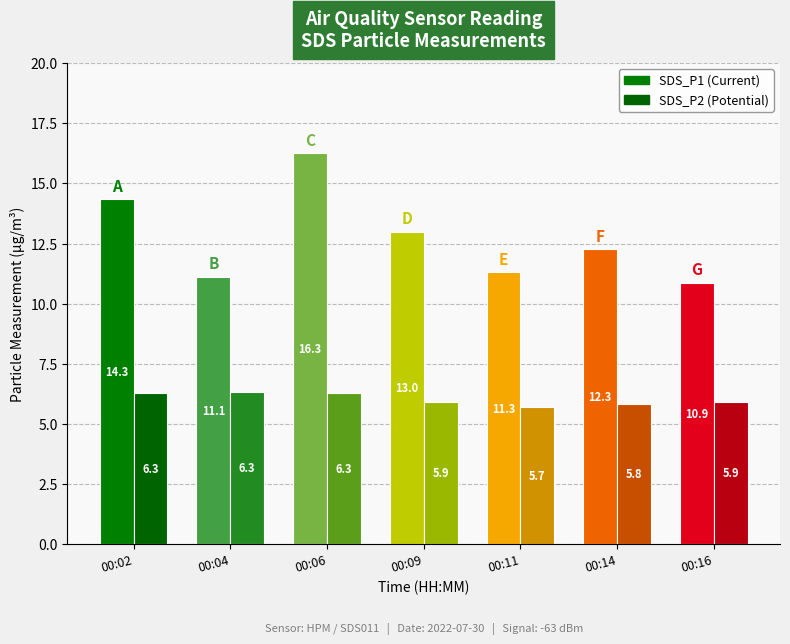

At which category is the sum across all series the highest?

00:06